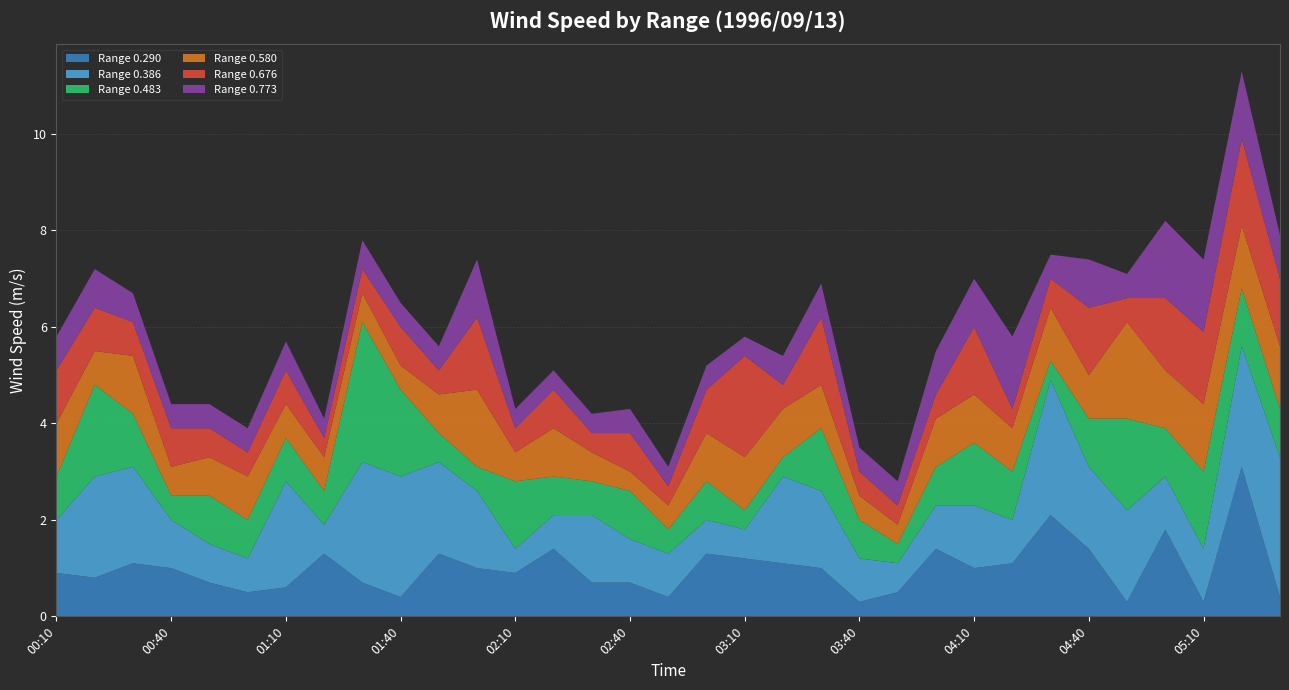

Reading left to right, list all the values displayed in this chart.

0.290: 00:10=0.9	00:20=0.8	00:30=1.1	00:40=1.0	00:50=0.7	01:00=0.5	01:10=0.6	01:20=1.3	01:30=0.7	01:40=0.4	01:50=1.3	02:00=1.0	02:10=0.9	02:20=1.4	02:30=0.7	02:40=0.7	02:50=0.4	03:00=1.3	03:10=1.2	03:20=1.1	03:30=1.0	03:40=0.3	03:50=0.5	04:00=1.4	04:10=1.0	04:20=1.1	04:30=2.1	04:40=1.4	04:50=0.3	05:00=1.8	05:10=0.3	05:20=3.1	05:30=0.4
0.386: 00:10=1.1	00:20=2.1	00:30=2.0	00:40=1.0	00:50=0.8	01:00=0.7	01:10=2.2	01:20=0.6	01:30=2.5	01:40=2.5	01:50=1.9	02:00=1.6	02:10=0.5	02:20=0.7	02:30=1.4	02:40=0.9	02:50=0.9	03:00=0.7	03:10=0.6	03:20=1.8	03:30=1.6	03:40=0.9	03:50=0.6	04:00=0.9	04:10=1.3	04:20=0.9	04:30=2.8	04:40=1.7	04:50=1.9	05:00=1.1	05:10=1.1	05:20=2.5	05:30=2.9
0.483: 00:10=0.9	00:20=1.9	00:30=1.1	00:40=0.5	00:50=1.0	01:00=0.8	01:10=0.9	01:20=0.7	01:30=2.9	01:40=1.8	01:50=0.6	02:00=0.5	02:10=1.4	02:20=0.8	02:30=0.7	02:40=1.0	02:50=0.5	03:00=0.8	03:10=0.4	03:20=0.4	03:30=1.3	03:40=0.8	03:50=0.4	04:00=0.8	04:10=1.3	04:20=1.0	04:30=0.4	04:40=1.0	04:50=1.9	05:00=1.0	05:10=1.6	05:20=1.2	05:30=1.0
0.580: 00:10=1.1	00:20=0.7	00:30=1.2	00:40=0.6	00:50=0.8	01:00=0.9	01:10=0.7	01:20=0.7	01:30=0.6	01:40=0.5	01:50=0.8	02:00=1.6	02:10=0.6	02:20=1.0	02:30=0.6	02:40=0.4	02:50=0.5	03:00=1.0	03:10=1.1	03:20=1.0	03:30=0.9	03:40=0.5	03:50=0.4	04:00=1.0	04:10=1.0	04:20=0.9	04:30=1.1	04:40=0.9	04:50=2.0	05:00=1.2	05:10=1.4	05:20=1.3	05:30=1.3
0.676: 00:10=1.1	00:20=0.9	00:30=0.7	00:40=0.8	00:50=0.6	01:00=0.5	01:10=0.7	01:20=0.4	01:30=0.5	01:40=0.8	01:50=0.5	02:00=1.5	02:10=0.5	02:20=0.8	02:30=0.4	02:40=0.8	02:50=0.4	03:00=0.9	03:10=2.1	03:20=0.5	03:30=1.4	03:40=0.5	03:50=0.4	04:00=0.5	04:10=1.4	04:20=0.4	04:30=0.6	04:40=1.4	04:50=0.5	05:00=1.5	05:10=1.5	05:20=1.8	05:30=1.4
0.773: 00:10=0.7	00:20=0.8	00:30=0.6	00:40=0.5	00:50=0.5	01:00=0.5	01:10=0.6	01:20=0.4	01:30=0.6	01:40=0.5	01:50=0.5	02:00=1.2	02:10=0.4	02:20=0.4	02:30=0.4	02:40=0.5	02:50=0.4	03:00=0.5	03:10=0.4	03:20=0.6	03:30=0.7	03:40=0.5	03:50=0.5	04:00=0.9	04:10=1.0	04:20=1.5	04:30=0.5	04:40=1.0	04:50=0.5	05:00=1.6	05:10=1.5	05:20=1.4	05:30=0.9